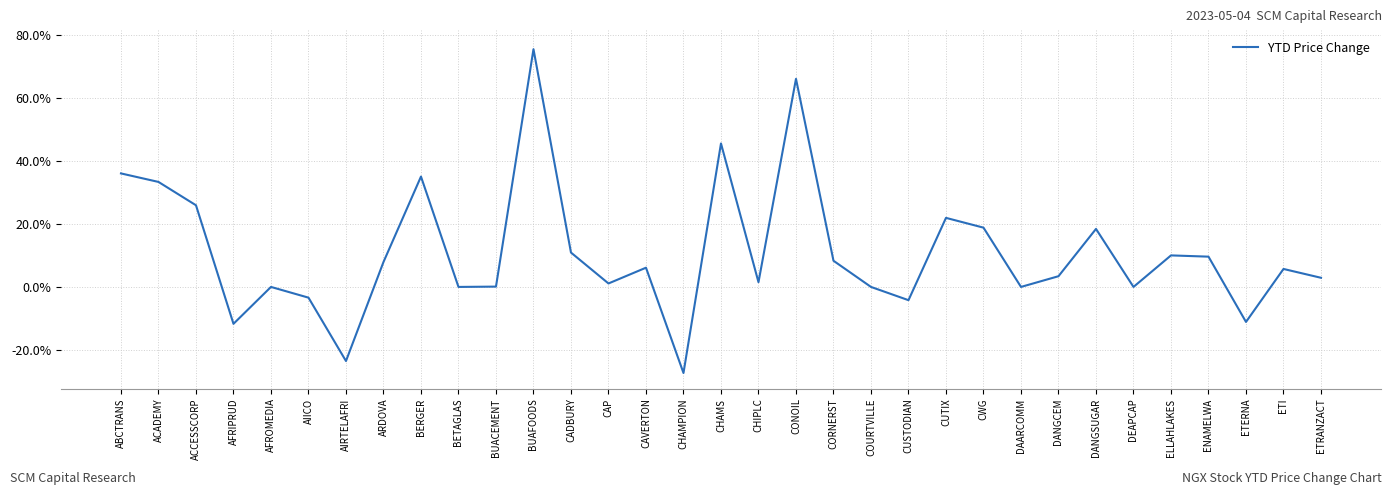

Is this an area chart (filled region under the line)?

No